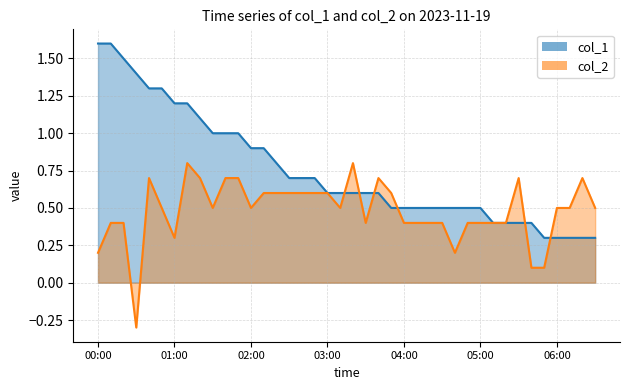

What is the average value of the col_2 series?

0.5